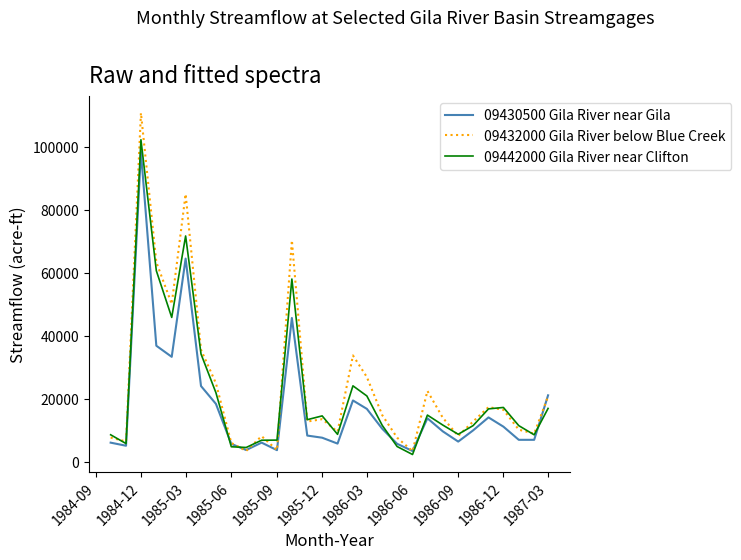

What is the minimum value for 09430500 Gila River near Gila?

3450